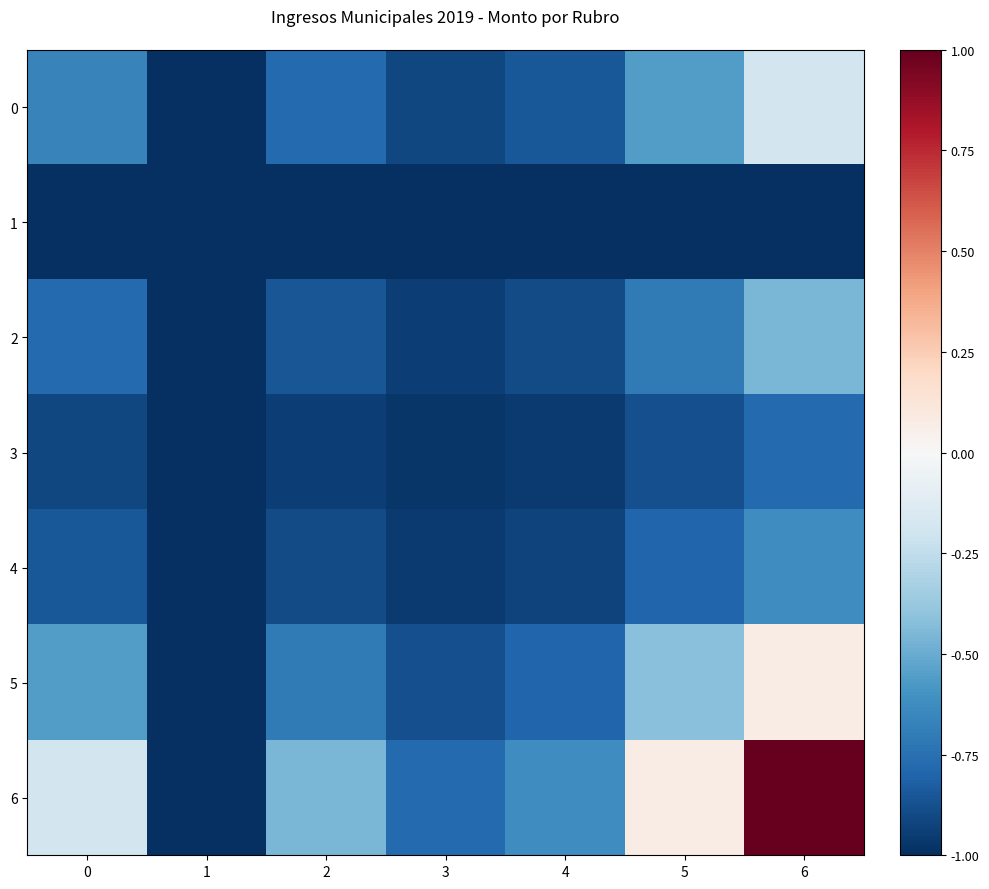

Reading left to right, extract all data points from this chart.

0: 0=-0.7	1=-1.0	2=-0.8	3=-0.9	4=-0.8	5=-0.6	6=-0.2
1: 0=-1.0	1=-1.0	2=-1.0	3=-1.0	4=-1.0	5=-1.0	6=-1.0
2: 0=-0.8	1=-1.0	2=-0.9	3=-0.9	4=-0.9	5=-0.7	6=-0.5
3: 0=-0.9	1=-1.0	2=-0.9	3=-1.0	4=-1.0	5=-0.9	6=-0.8
4: 0=-0.8	1=-1.0	2=-0.9	3=-1.0	4=-0.9	5=-0.8	6=-0.6
5: 0=-0.6	1=-1.0	2=-0.7	3=-0.9	4=-0.8	5=-0.4	6=0.1
6: 0=-0.2	1=-1.0	2=-0.5	3=-0.8	4=-0.6	5=0.1	6=1.0